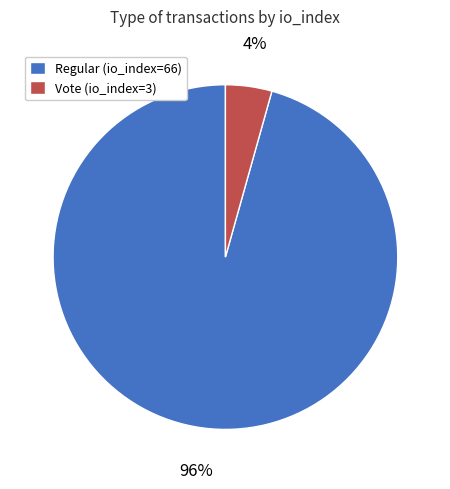

Rank the categories by value from highest to lowest.

Regular (io_index=66), Vote (io_index=3)